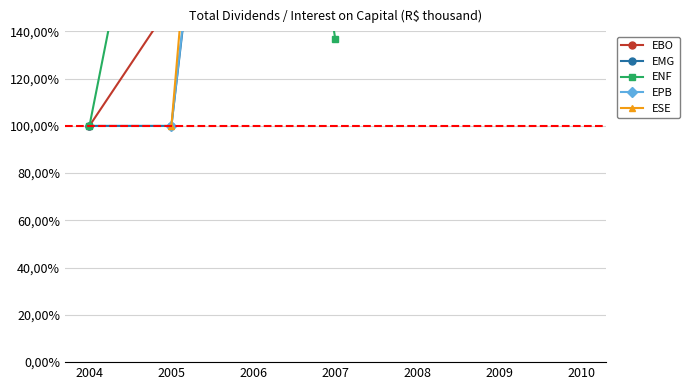

What is the maximum value shown in the chart?

1638.4